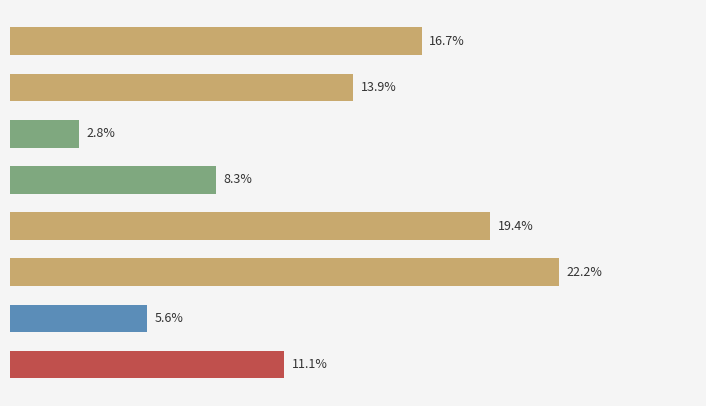

At which label is the value closest to 12?

Ректор